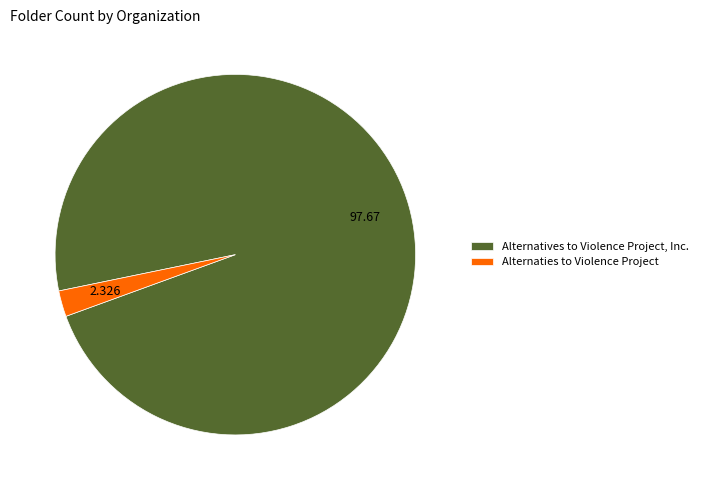

The Alternatives to Violence Project, Inc. slice represents 98% of the pie. True or false?

True